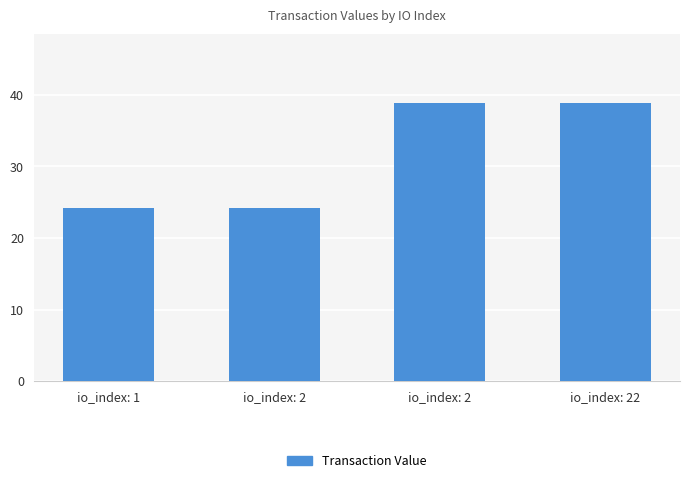

Which has a higher value, io_index: 22 or io_index: 2?

io_index: 22